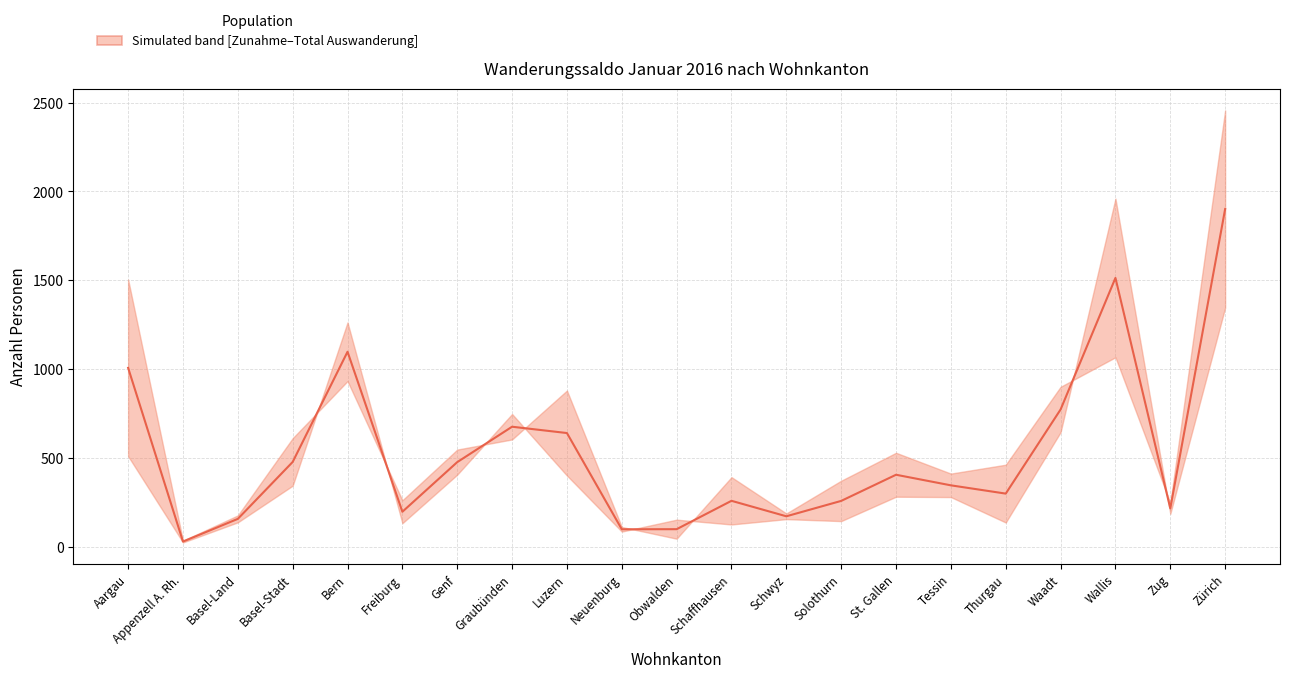

List the labels in order of value, smallest first.

Appenzell A. Rh., Neuenburg, Obwalden, Basel-Land, Schwyz, Freiburg, Zug, Solothurn, Schaffhausen, Thurgau, Tessin, St. Gallen, Genf, Basel-Stadt, Luzern, Graubünden, Waadt, Aargau, Bern, Wallis, Zürich